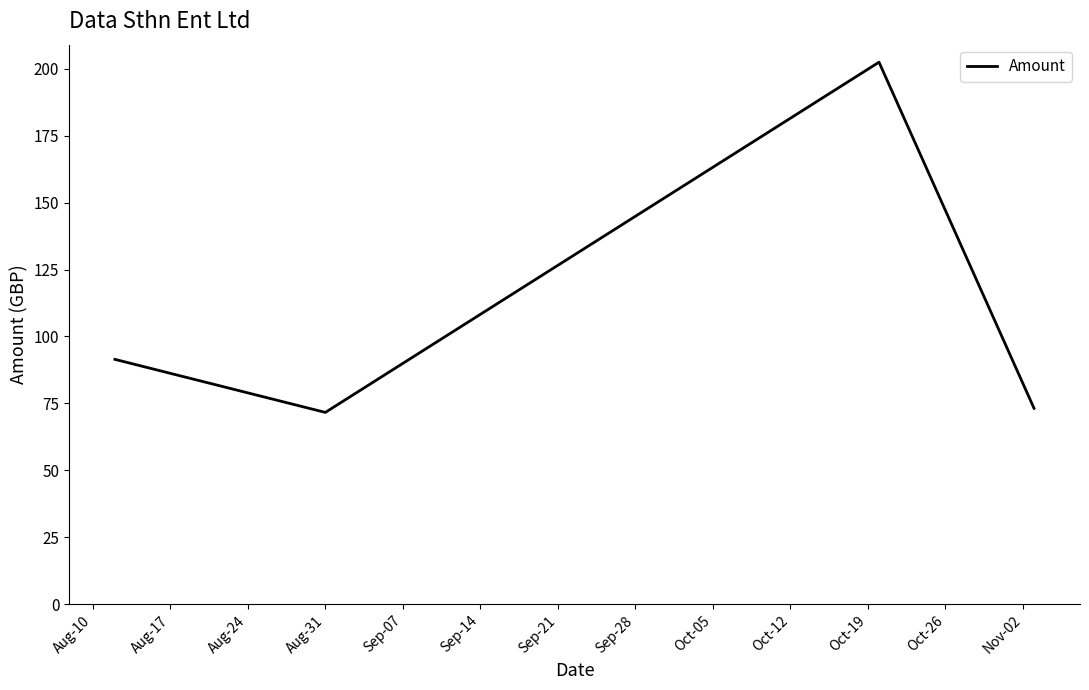

What is the maximum value shown in the chart?

202.4